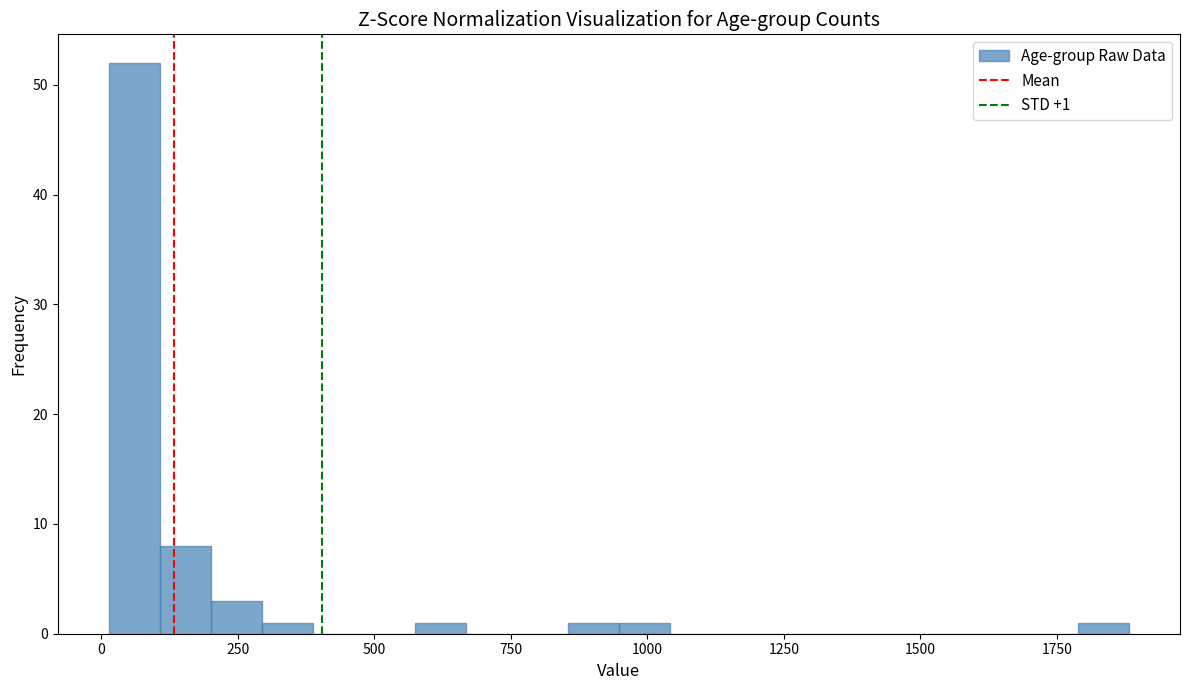

Read against the x-axis, roughly where is the centre of the tallest bar?

50